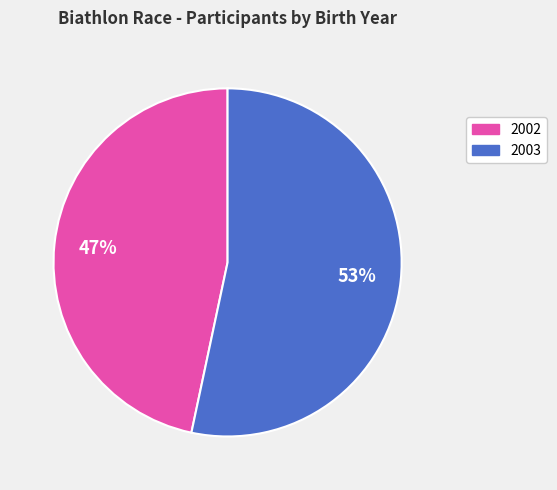

True or false: 2002 accounts for 47% of the total.

True